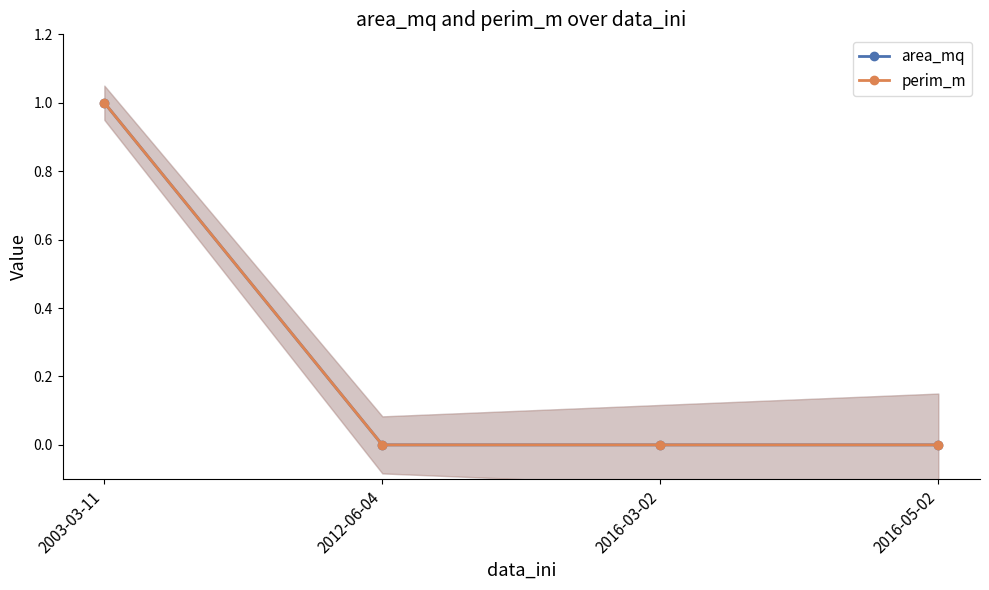

Rank the categories by area_mq value from highest to lowest.

2003-03-11, 2012-06-04, 2016-03-02, 2016-05-02